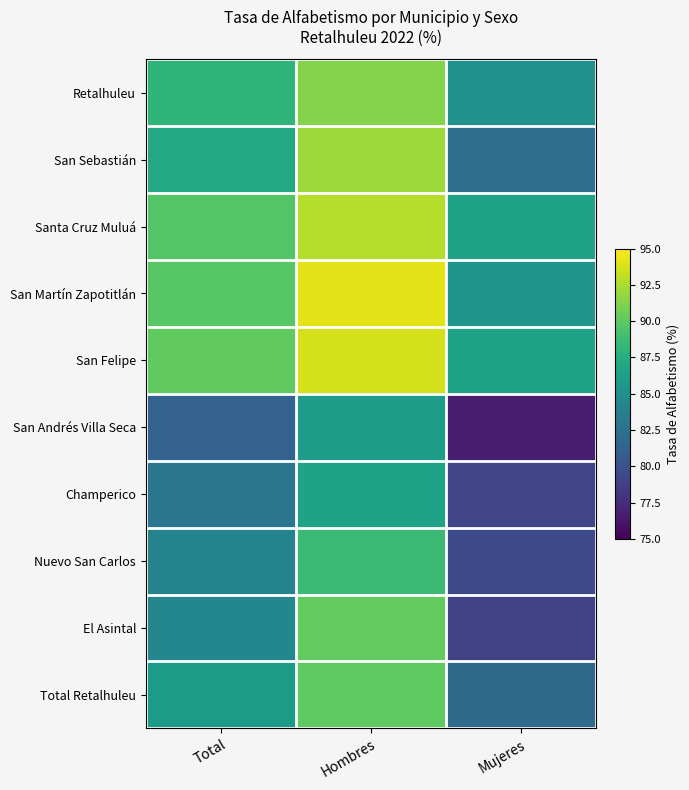

Between Mujeres and Total, which is larger?

Total